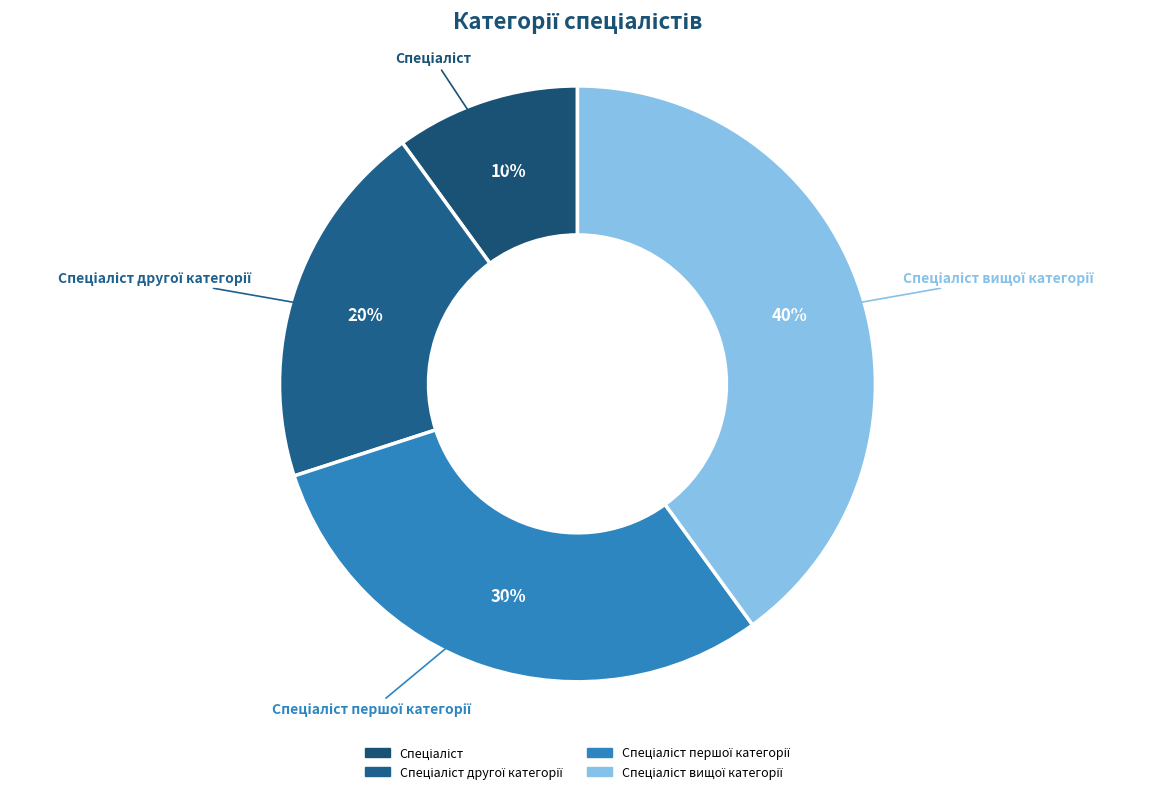

To the nearest percent, what is the average slice percentage?

25%